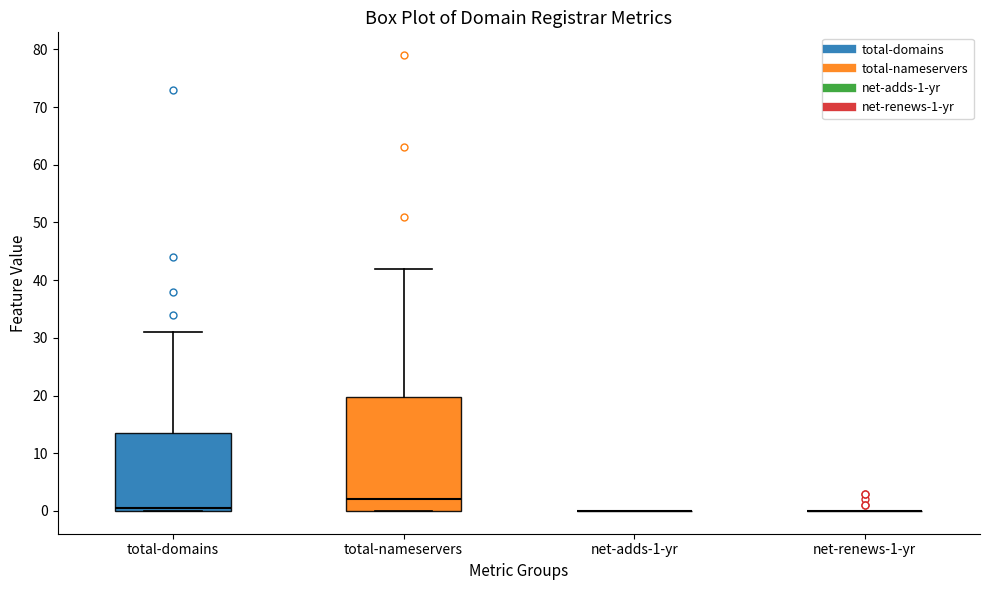

Reading left to right, read every box against the y-axis: the position of its median line, the range the box covers, and the ends of its whiskers. The values are not printed on the chart, so give them approximately, as read against the axis.

total-domains: median 1, box 0 to 14, whiskers 0 to 31
total-nameservers: median 2, box 0 to 20, whiskers 0 to 42
net-adds-1-yr: box collapsed to a line at 0, whiskers 0 to 0
net-renews-1-yr: box collapsed to a line at 0, whiskers 0 to 0